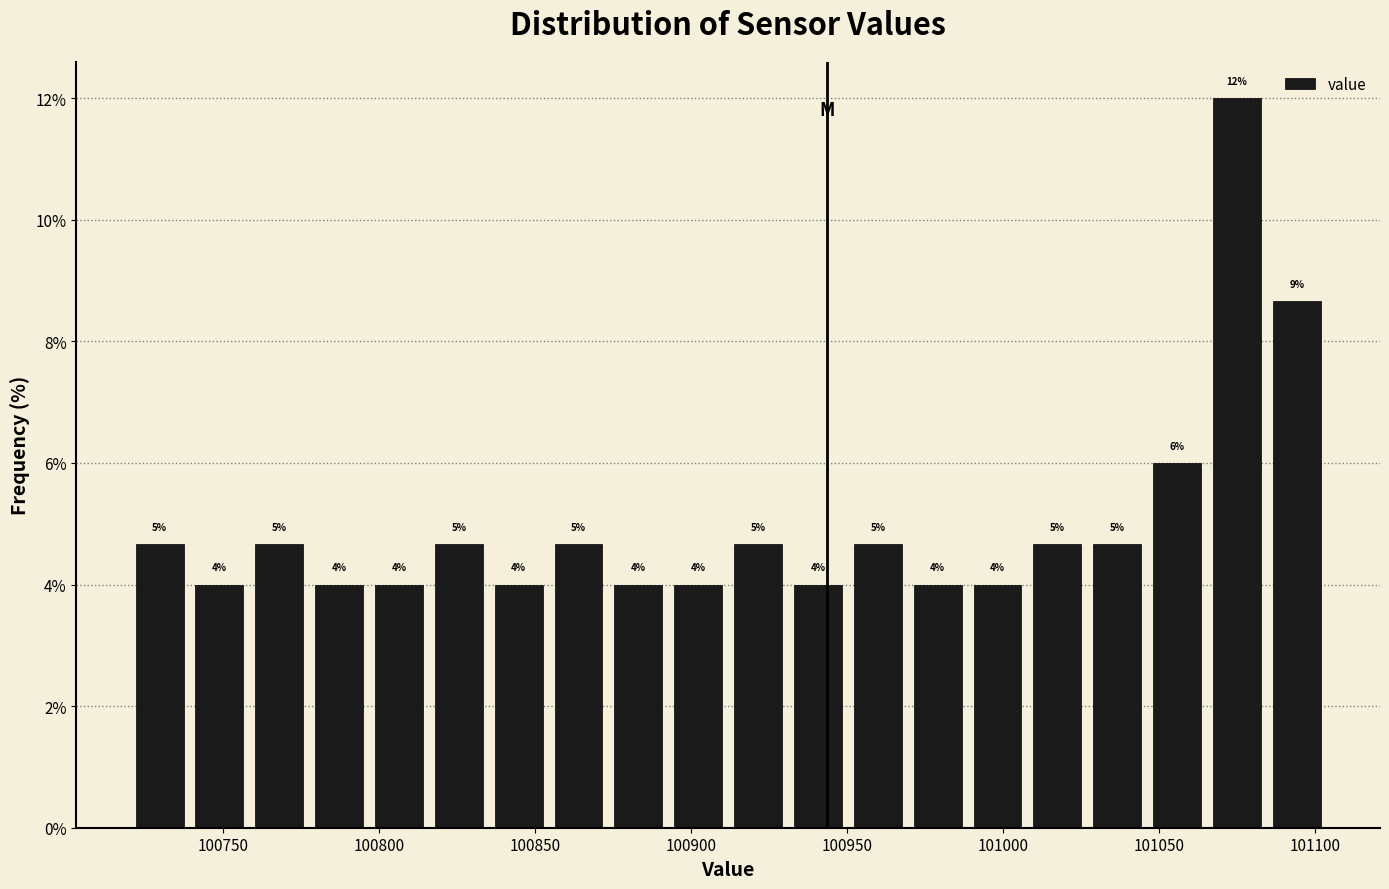

Read against the x-axis, roughly where is the centre of the tallest bar?

101075